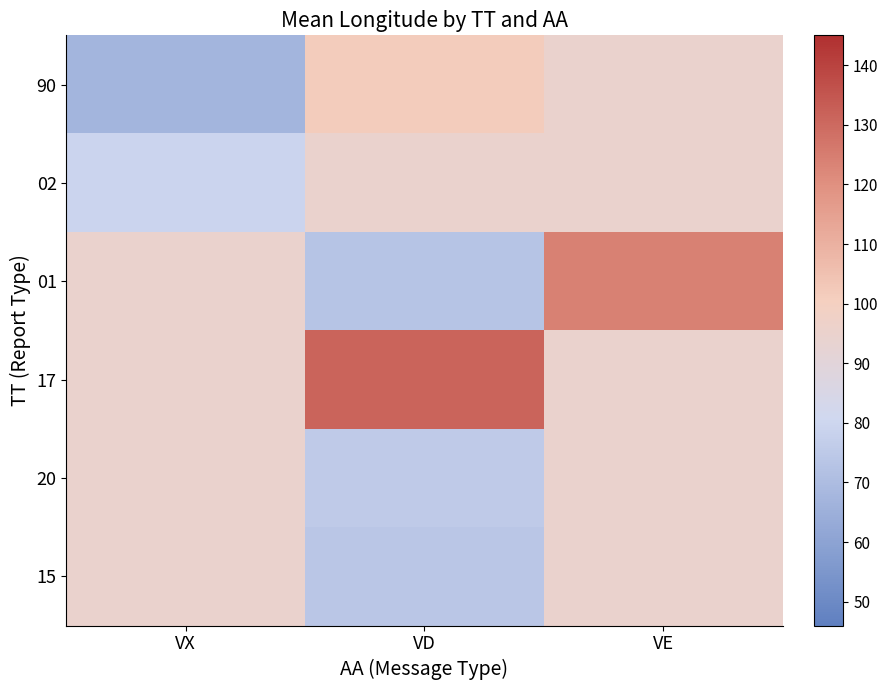

Reading left to right, transcribe all the data shown in this chart.

90: VX=67.0	VD=101.4	VE=95.0
02: VX=79.5	VD=95.0	VE=95.0
01: VX=95.0	VD=73.0	VE=124.0
17: VX=95.0	VD=131.1	VE=95.0
20: VX=95.0	VD=75.6	VE=95.0
15: VX=95.0	VD=73.9	VE=95.0